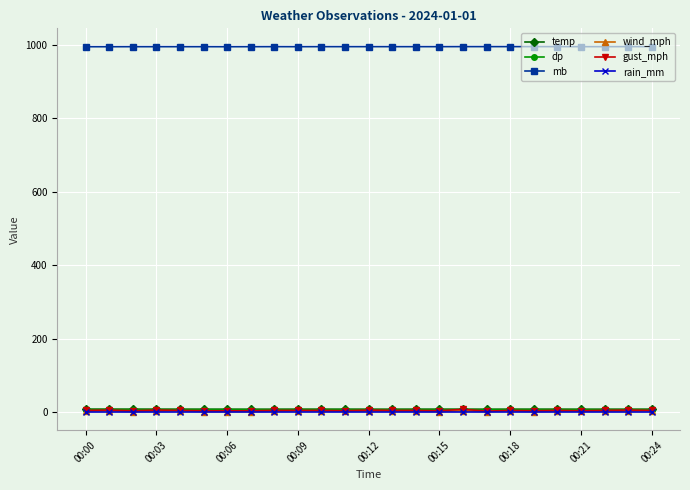

At how many categories does at least one series exceed 430?

25